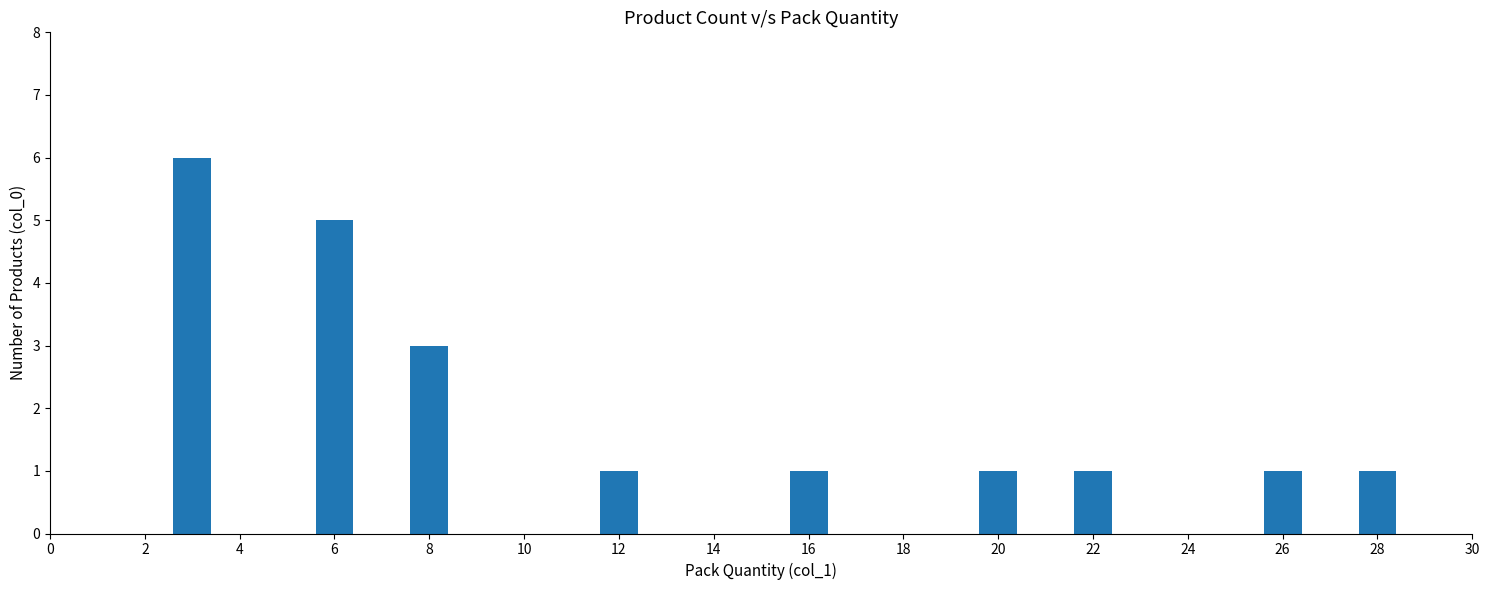

Reading left to right, what are all the values shown in this chart?

6	5	3	1	1	1	1	1	1